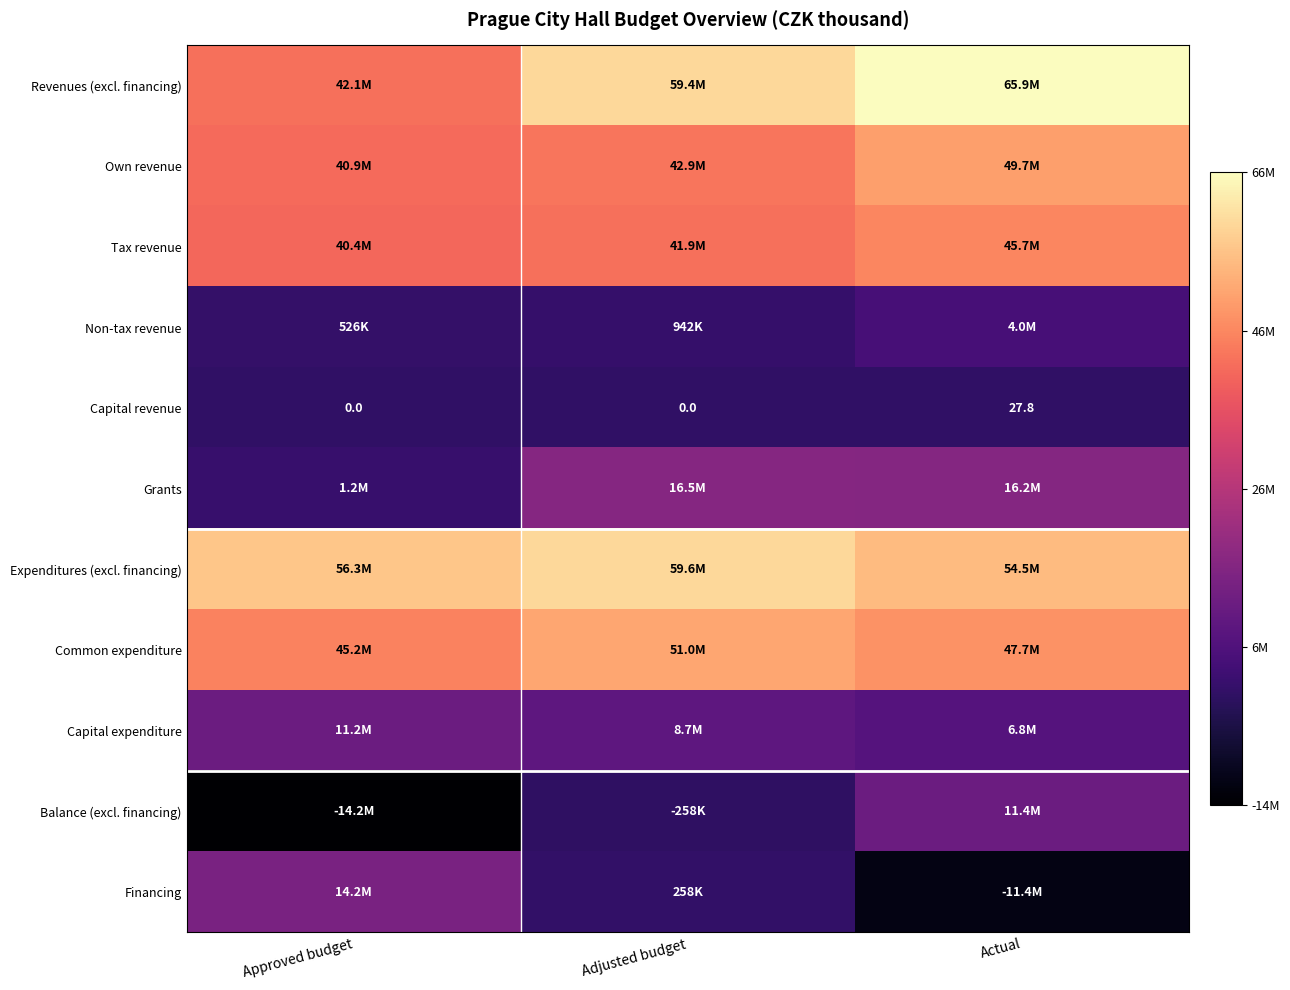

Which series has the widest spread of values?

Balance (excl. financing)